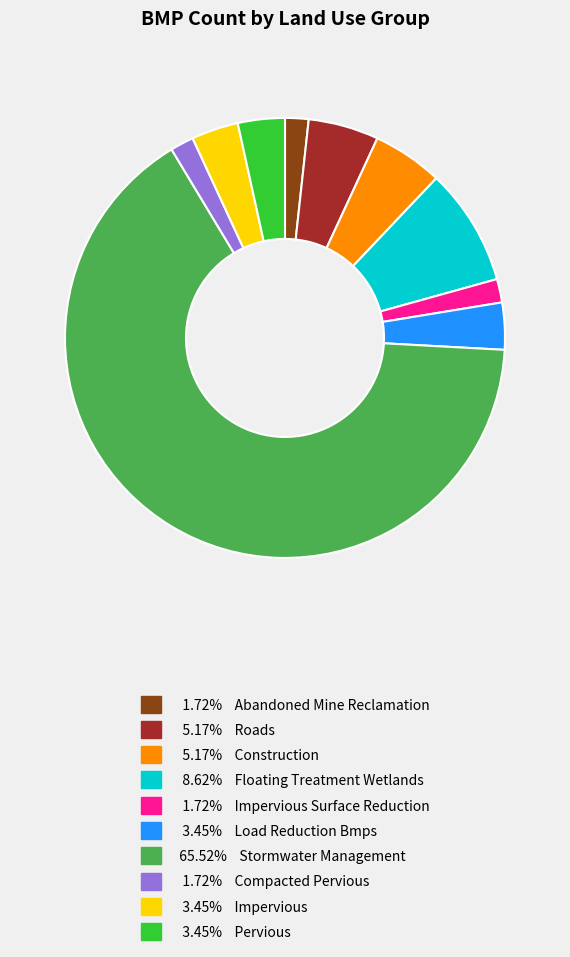

Does any single category account for the majority?

Yes